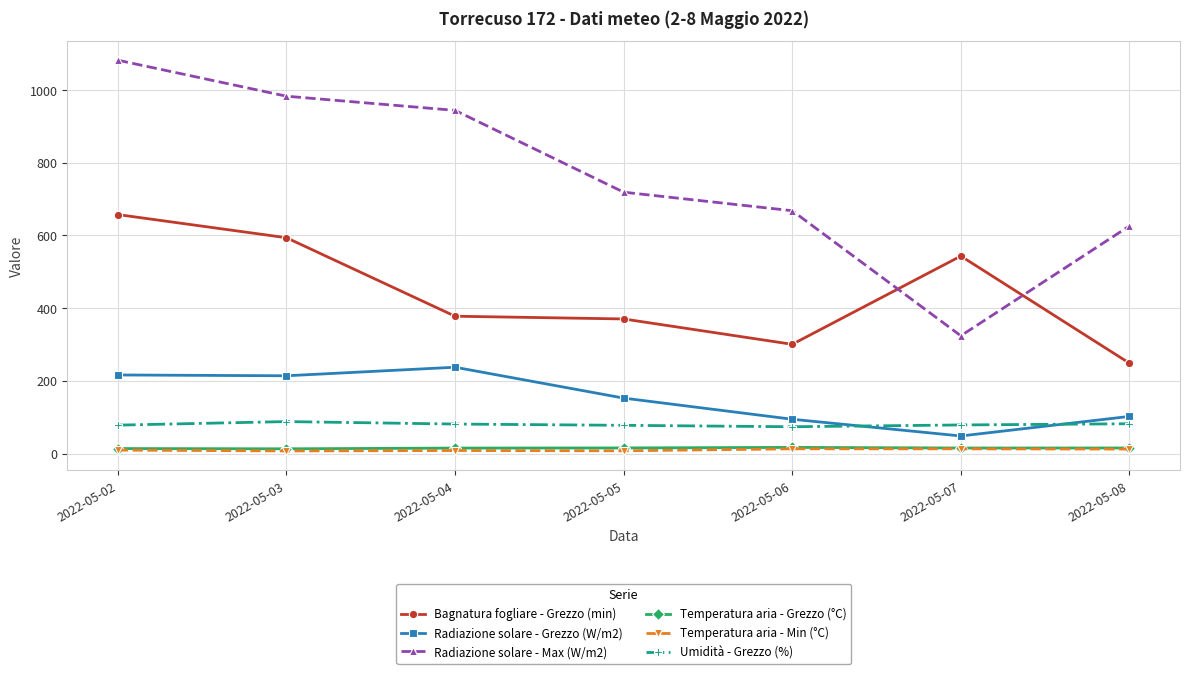

Is the value of Temperatura aria - Min (°C) at 2022-05-02 greater than the value of Umidità - Grezzo (%) at 2022-05-04?

No